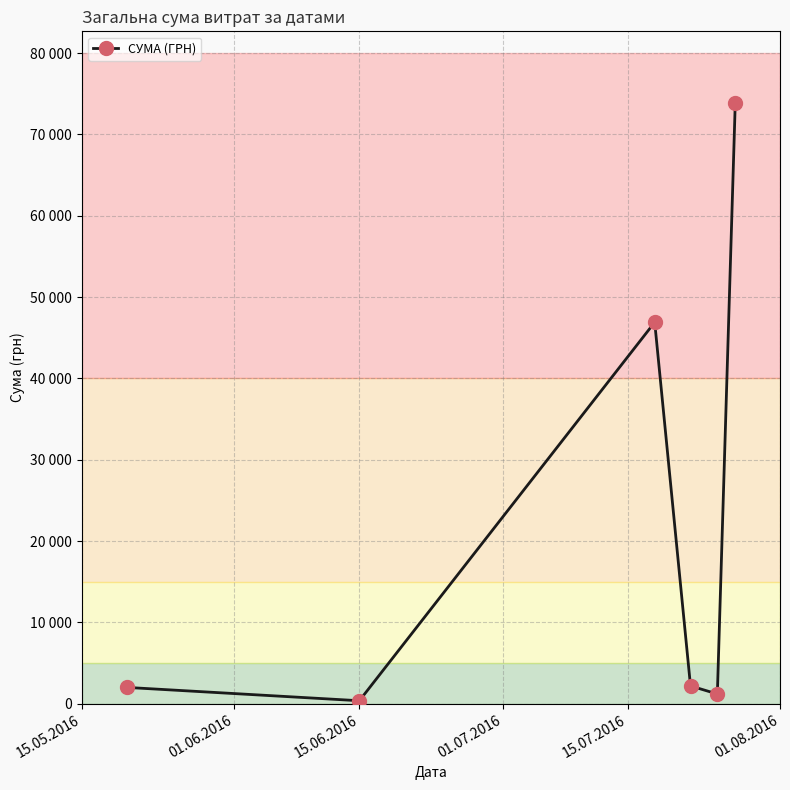

Is this an area chart (filled region under the line)?

No